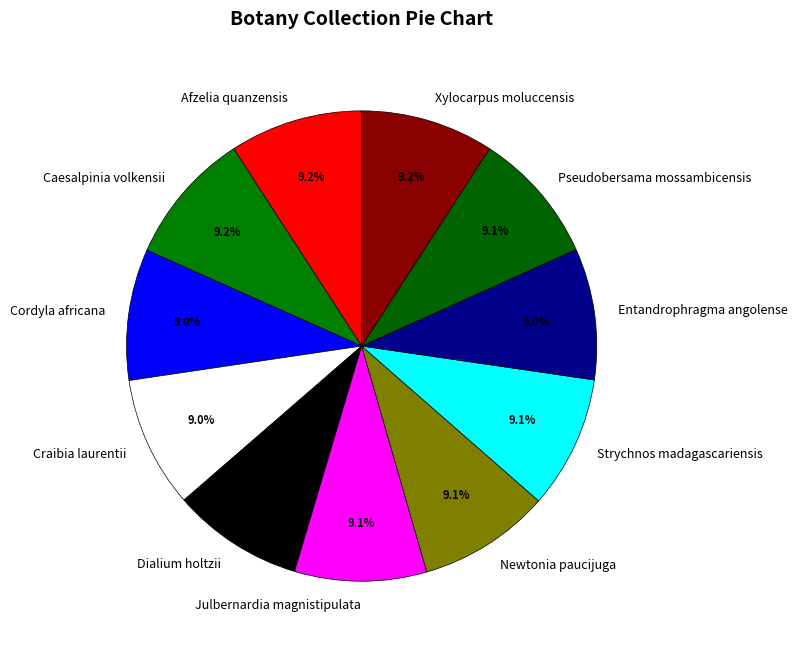

To the nearest percent, what portion does Pseudobersama mossambicensis represent?

9%